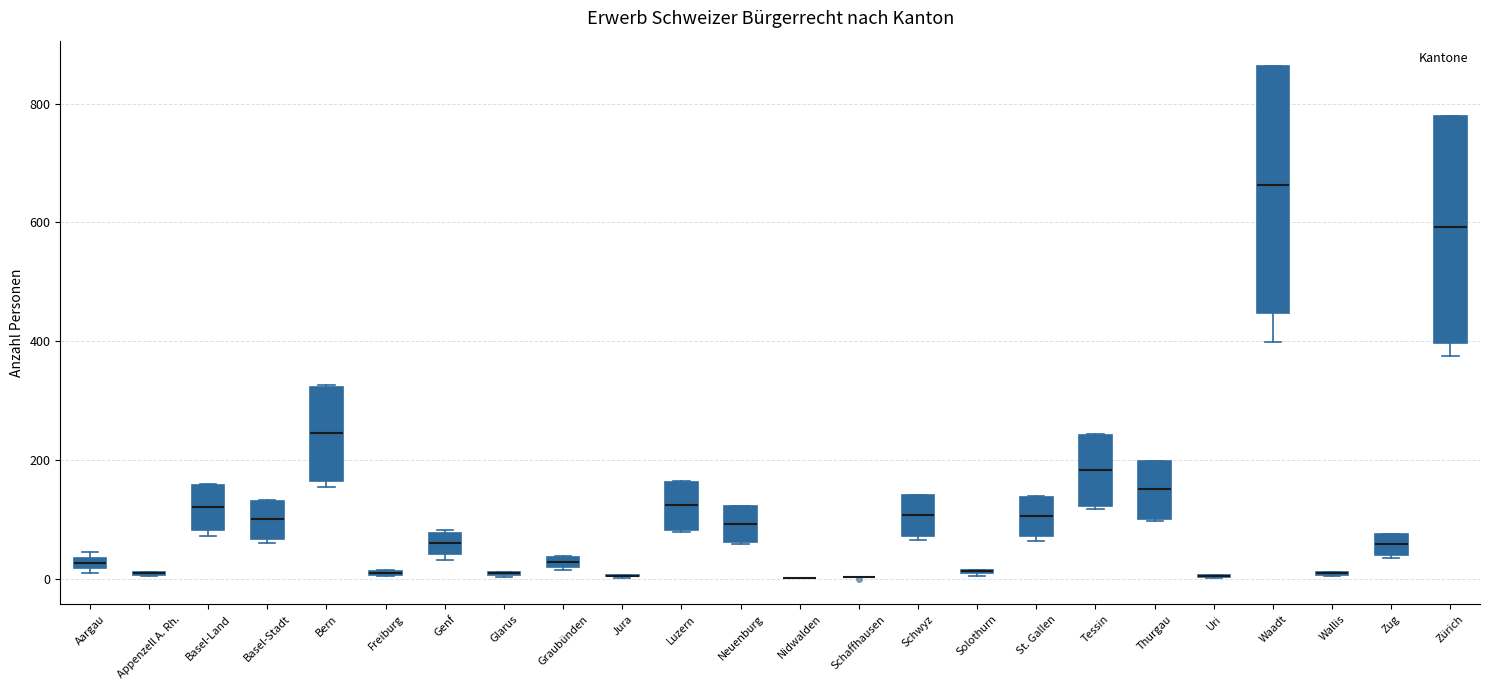

Comparing the boxes themselves (not the whiskers), which one is the tallest?

Waadt